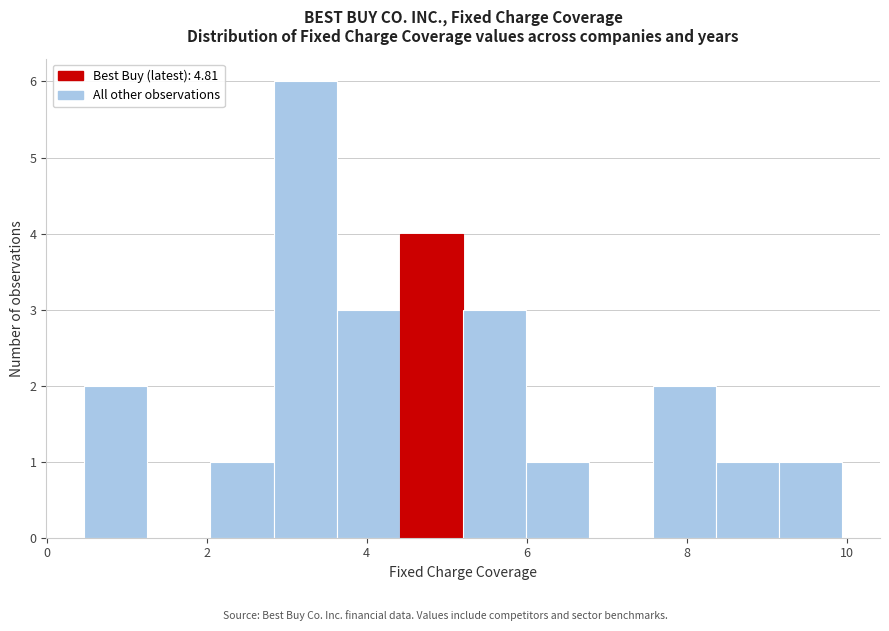

Around what value on the x-axis is the tallest bar? Give the approximate position of its centre, as read against the axis.

3.2